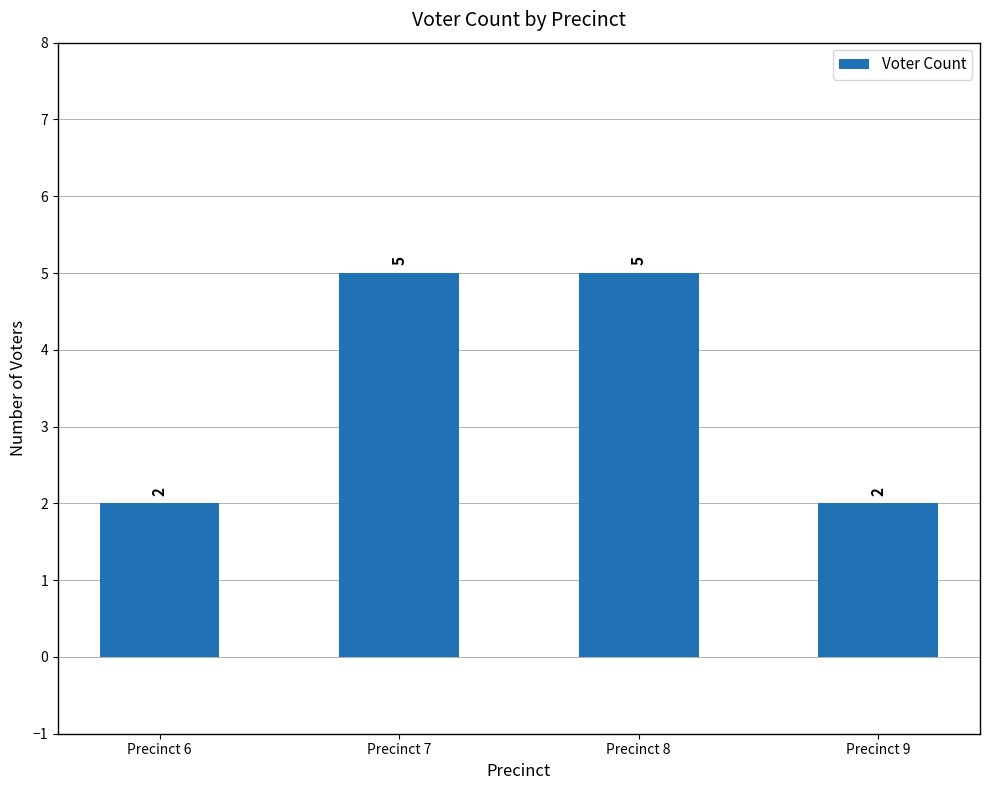

Is it true that the value at Precinct 7 is 2?

False